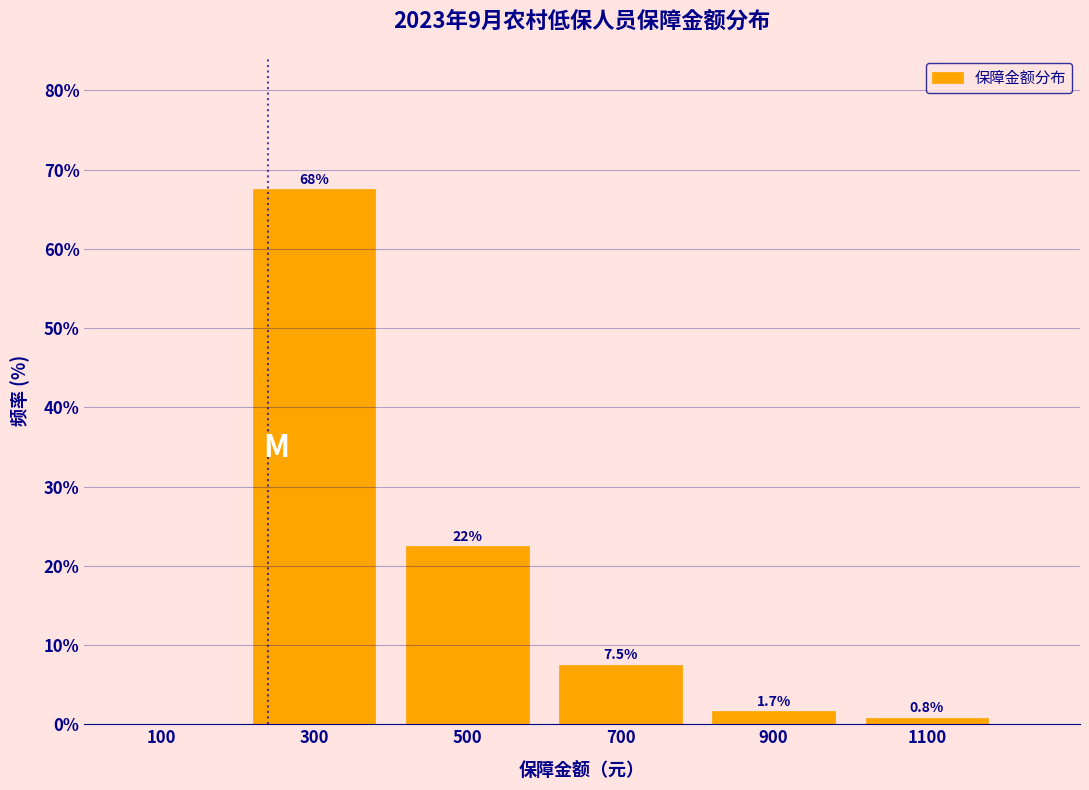

Which range on the x-axis has the tallest bar?

200 to 400